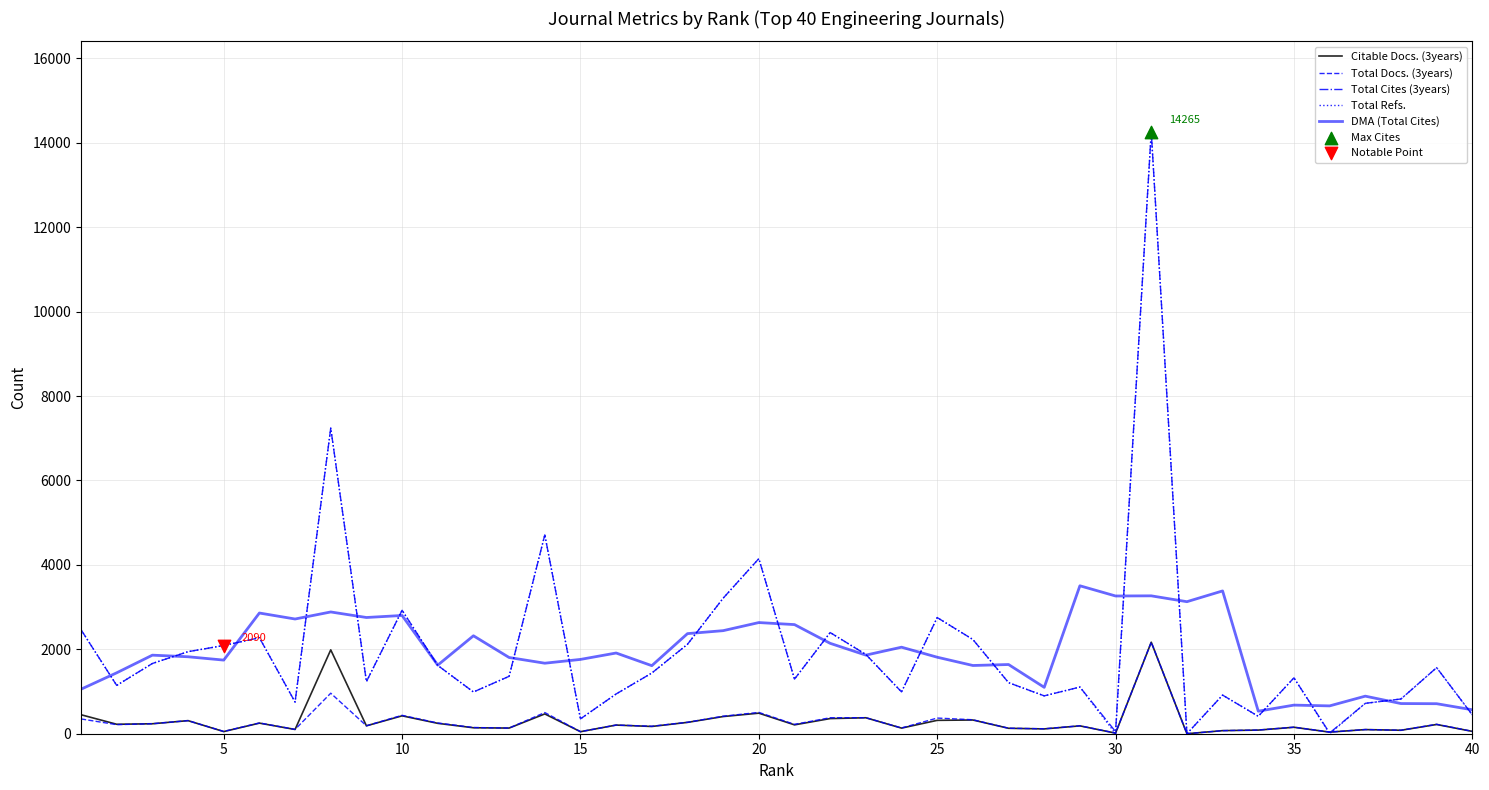

True or false: DMA (Total Cites) and Total Docs. (3years) cross at least once.

False